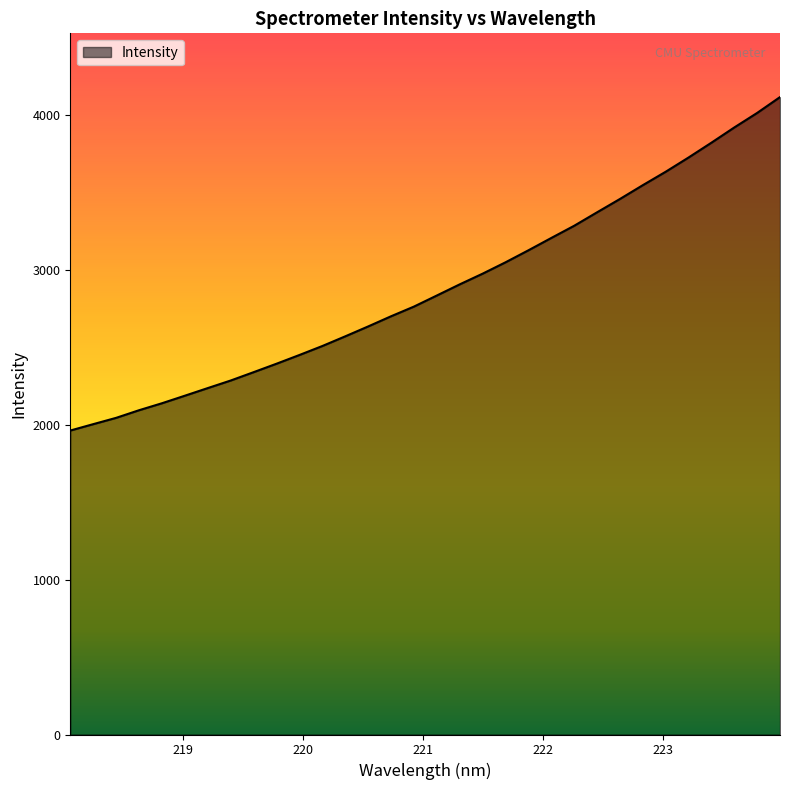

What is the smallest value displayed?

1963.7